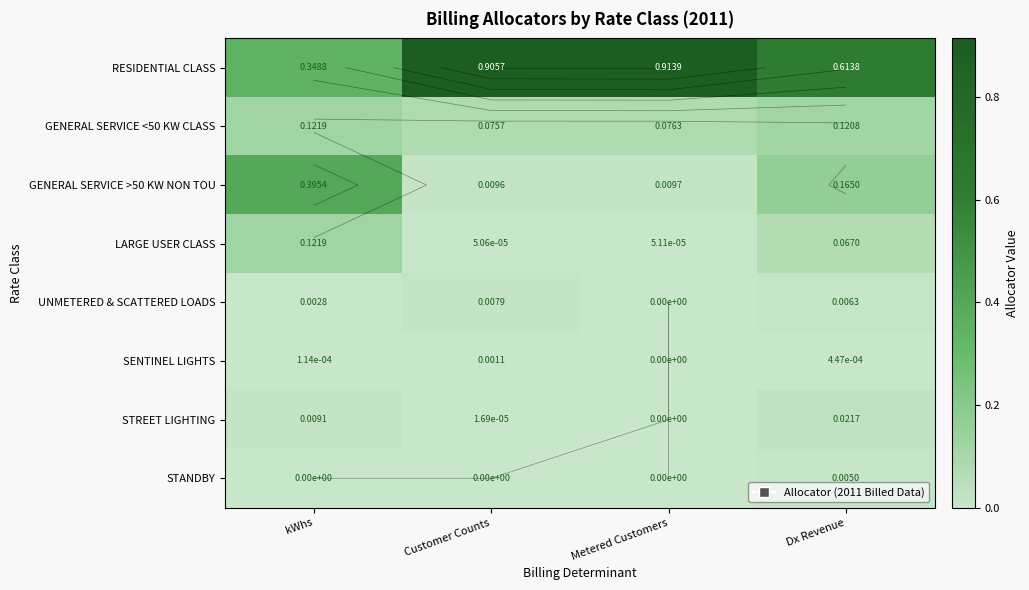

What is the average value of the GENERAL SERVICE <50 KW CLASS series?

0.1